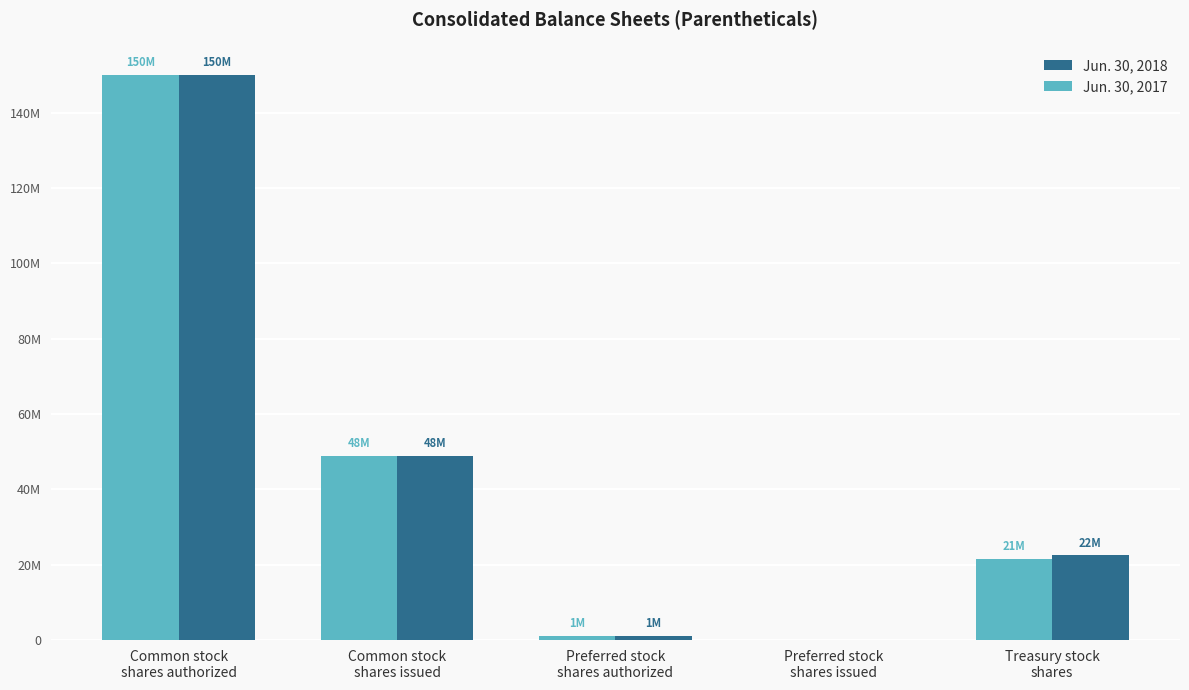

At which category is the sum across all series the highest?

Common stock
shares authorized